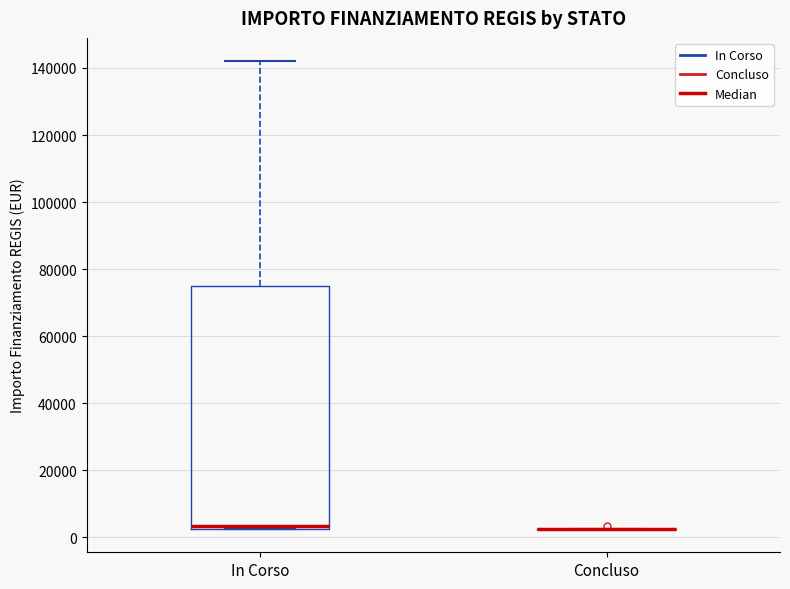

Which box is the tallest, from its lower edge to its upper edge?

In Corso